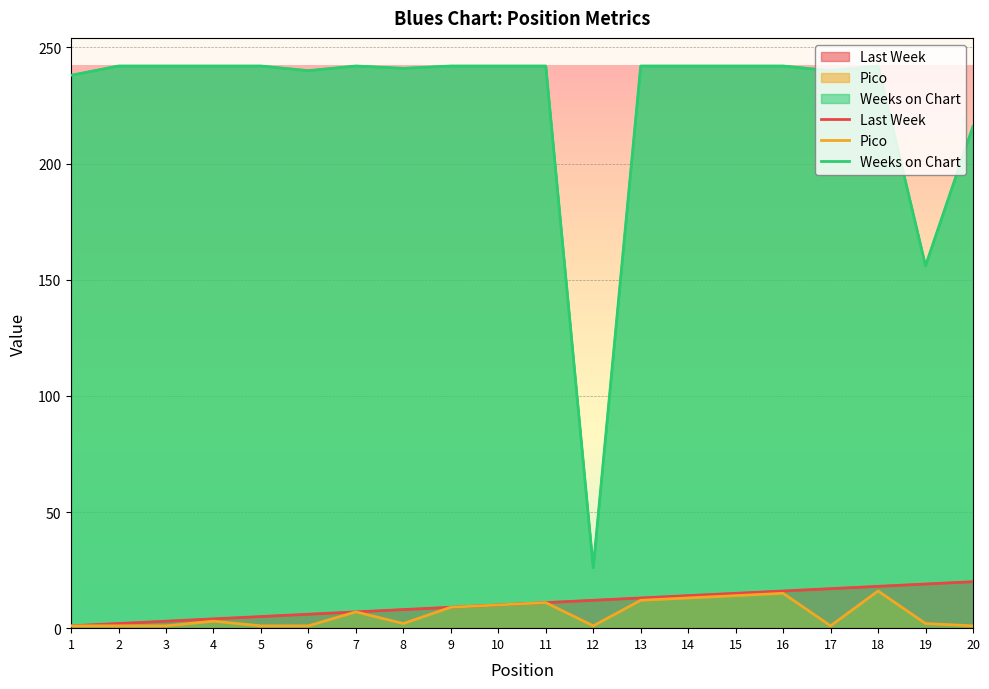

Which label corresponds to the largest value in the chart?

2